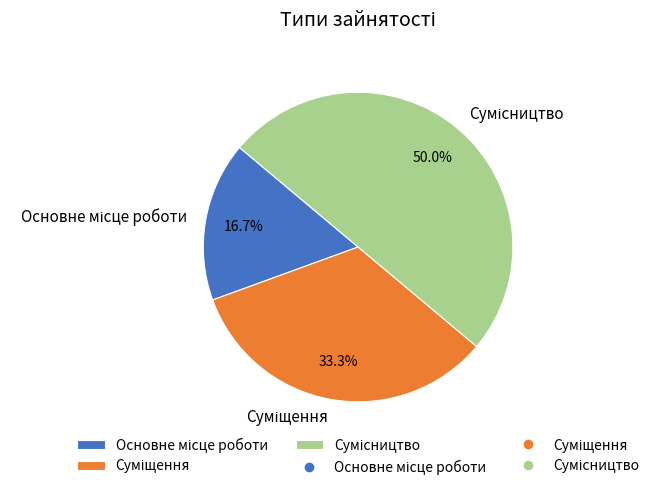

How many segments does this pie chart have?

3